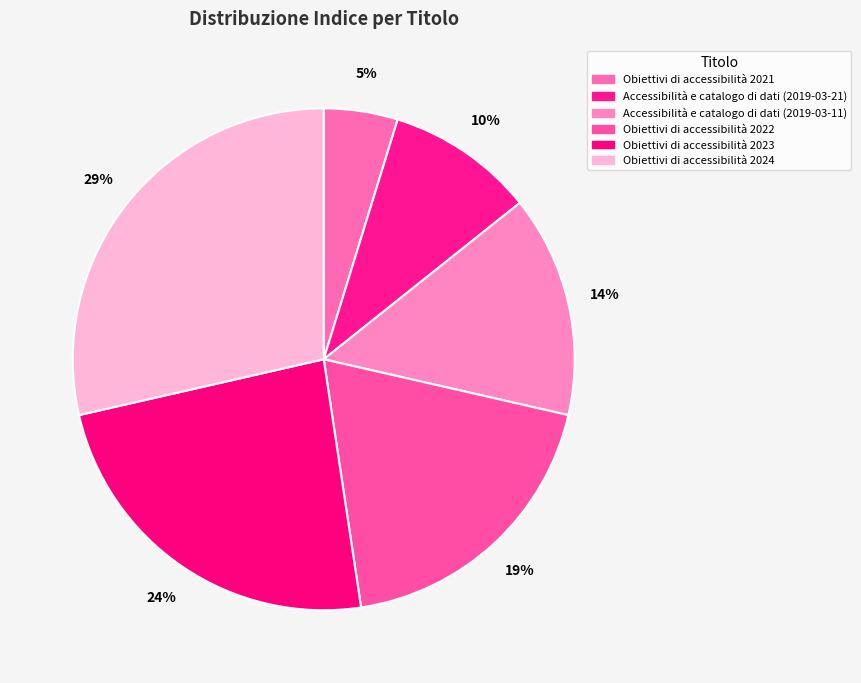

What percentage is NOT represented by Obiettivi di accessibilità 2023?

76.2%